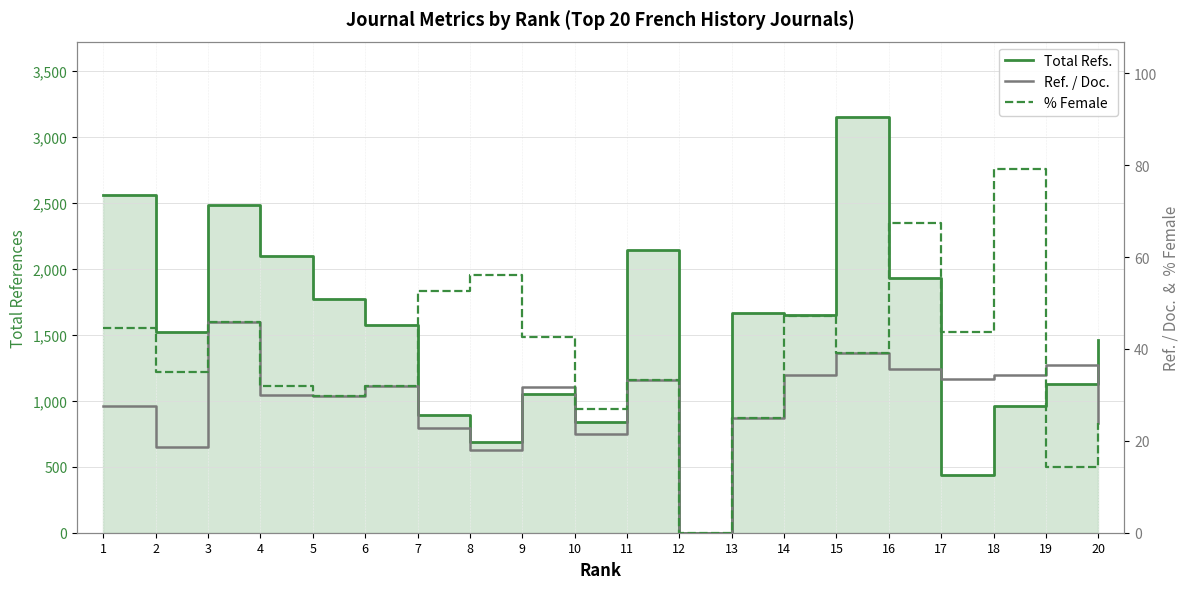

The % Female series shows 39.0 at 13. True or false?

False